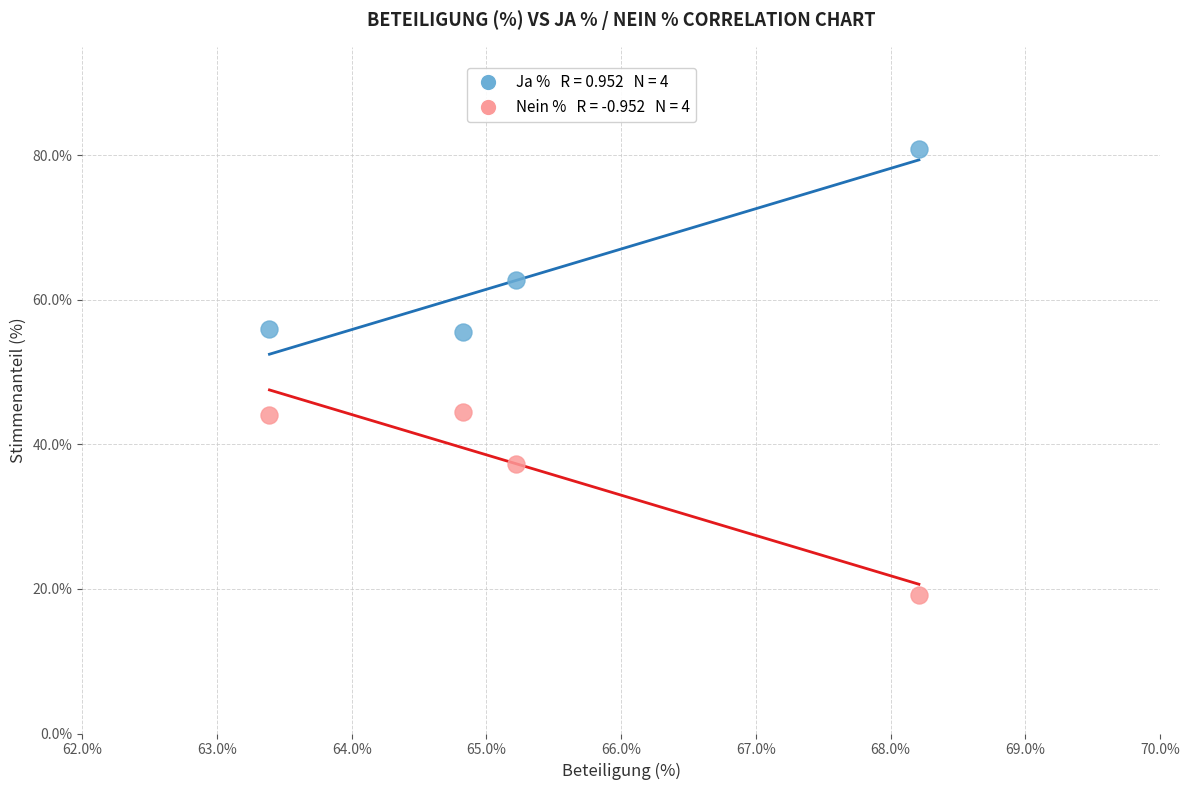

Across all data points, what is the range of X values (max minus min)?

4.8